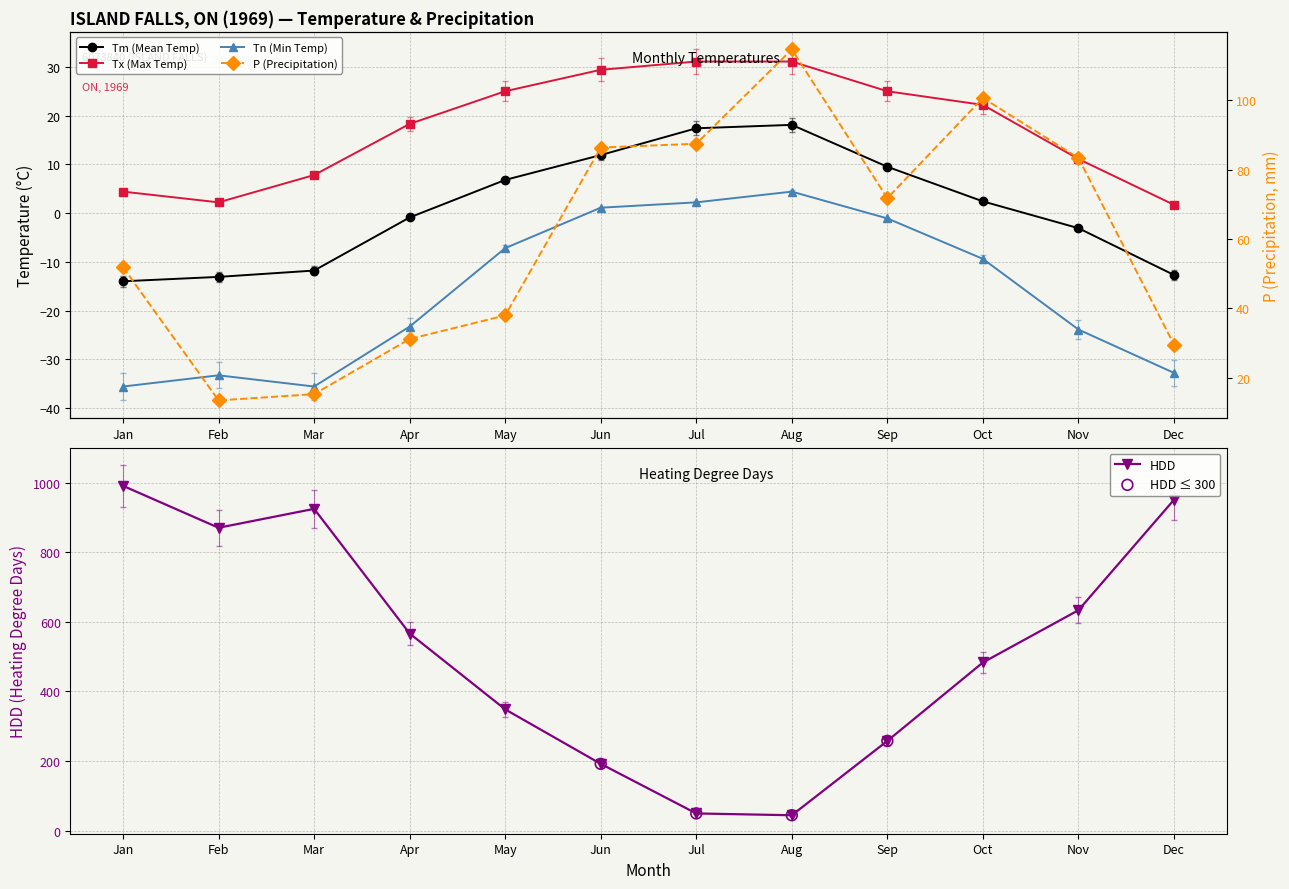

True or false: HDD has a value of 925.2 at Mar.

True